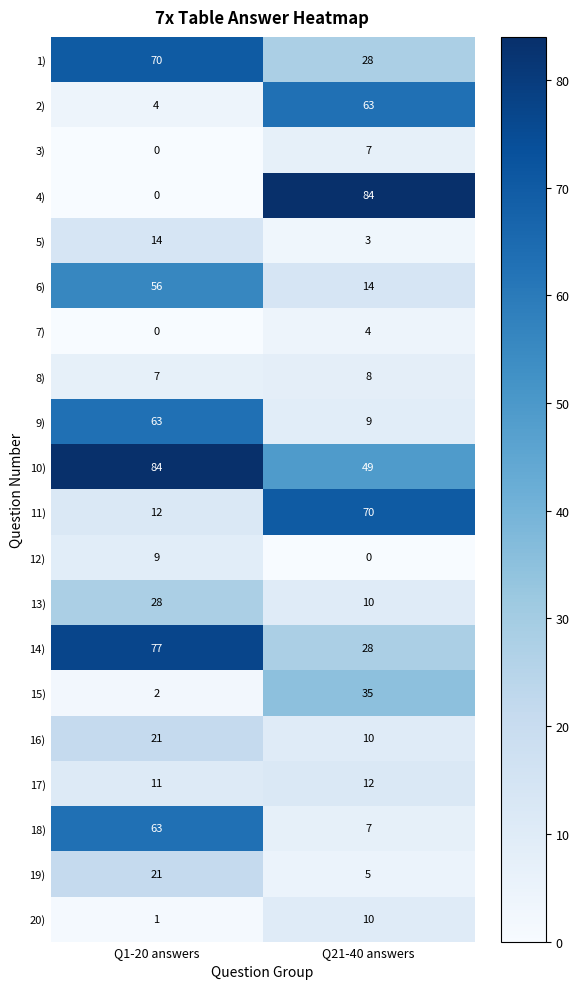

What value does the 1) series have at Q21-40 answers?

28